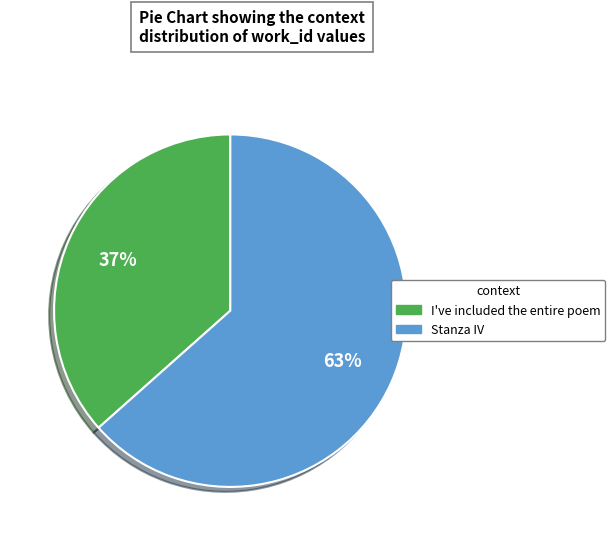

Which category accounts for the majority?

Stanza IV